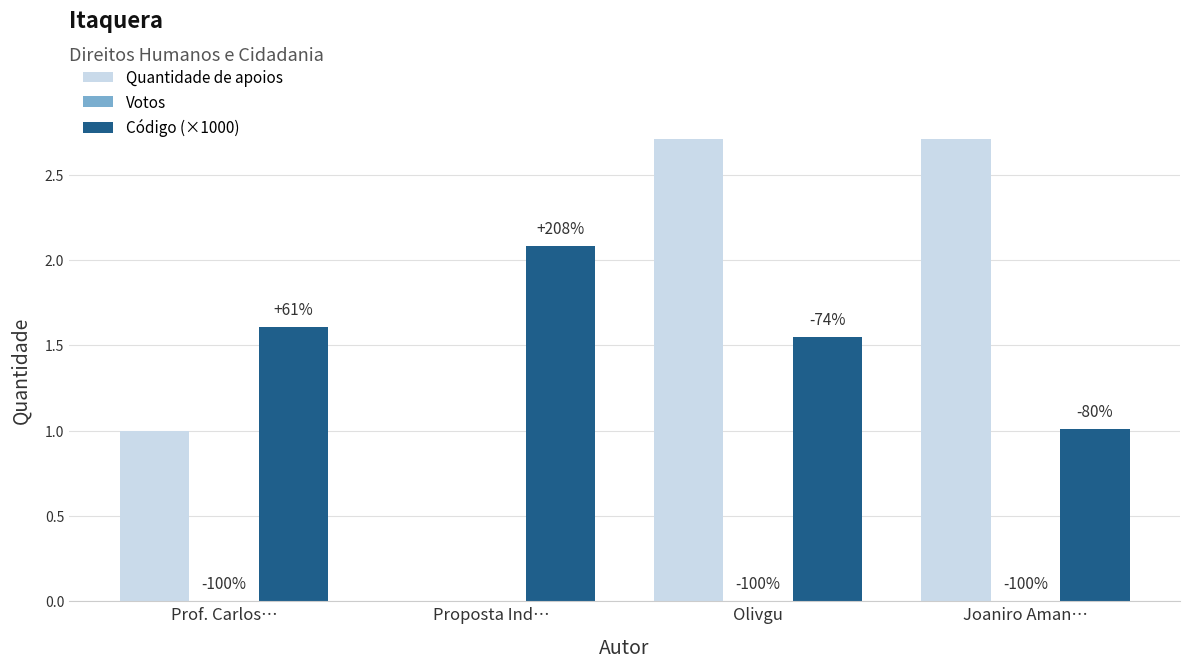

Reading left to right, list all the values displayed in this chart.

Quantidade de apoios: Prof. Carlos…=1.0	Proposta Ind…=0.0	Olivgu=6.0	Joaniro Aman…=5.0
Votos: Prof. Carlos…=0.0	Proposta Ind…=0.0	Olivgu=0.0	Joaniro Aman…=0.0
Código (×1000): Prof. Carlos…=1.6	Proposta Ind…=2.1	Olivgu=1.6	Joaniro Aman…=1.0